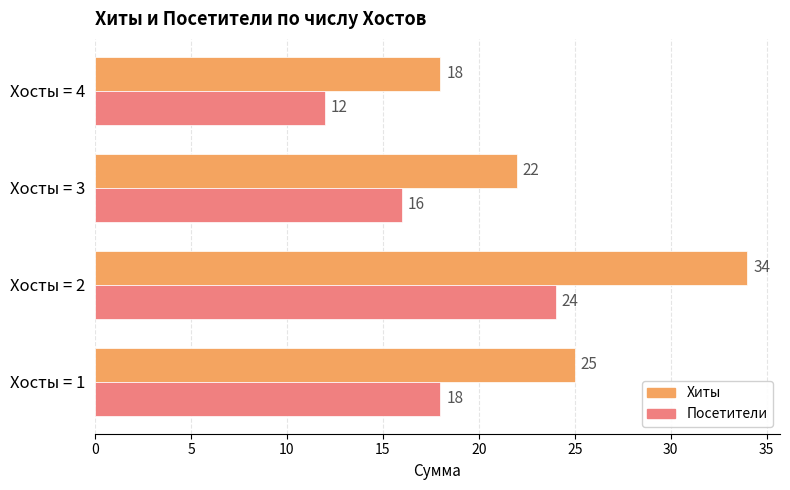

What is the spread (max minus min) of values at Хосты = 2?

10